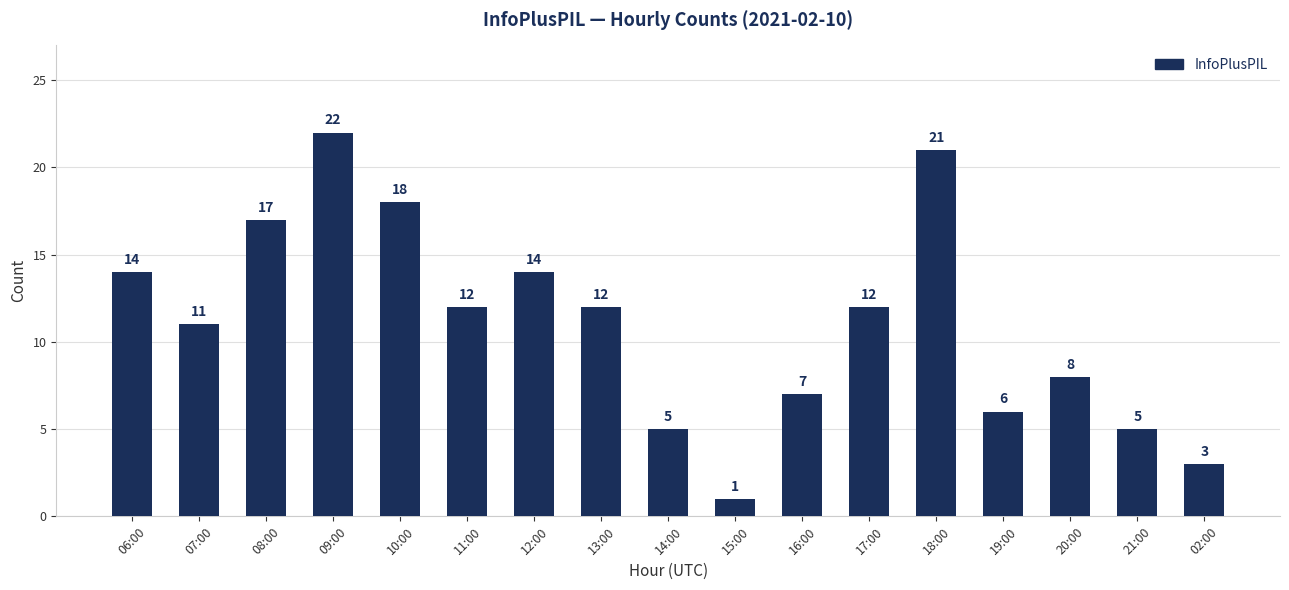

What is the label of the 15th bar from the left?

20:00